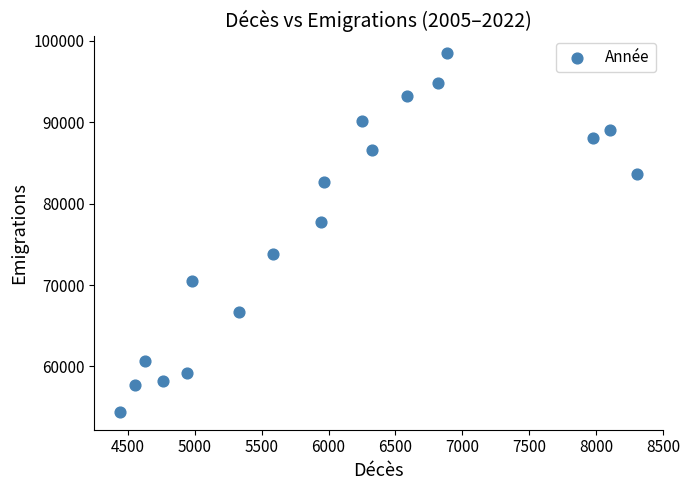

What Y value in the scatter plot is closest to 76433?

77707